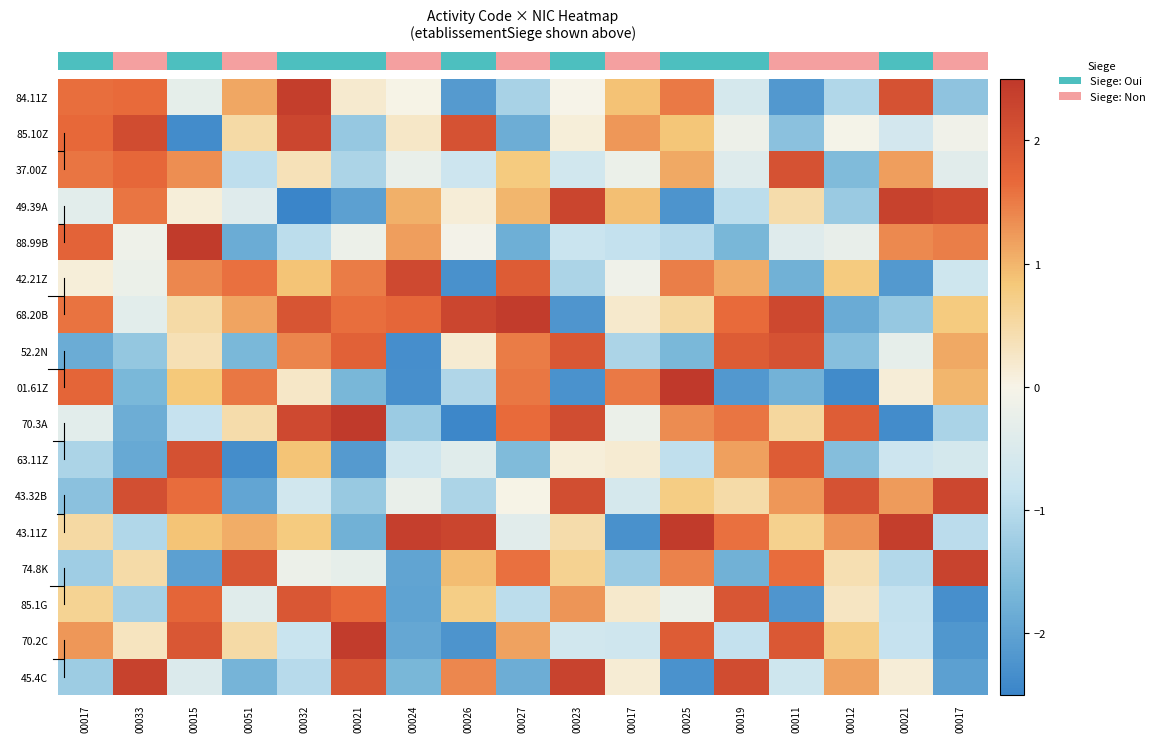

At which label is 85.1G closest to 0?

00025